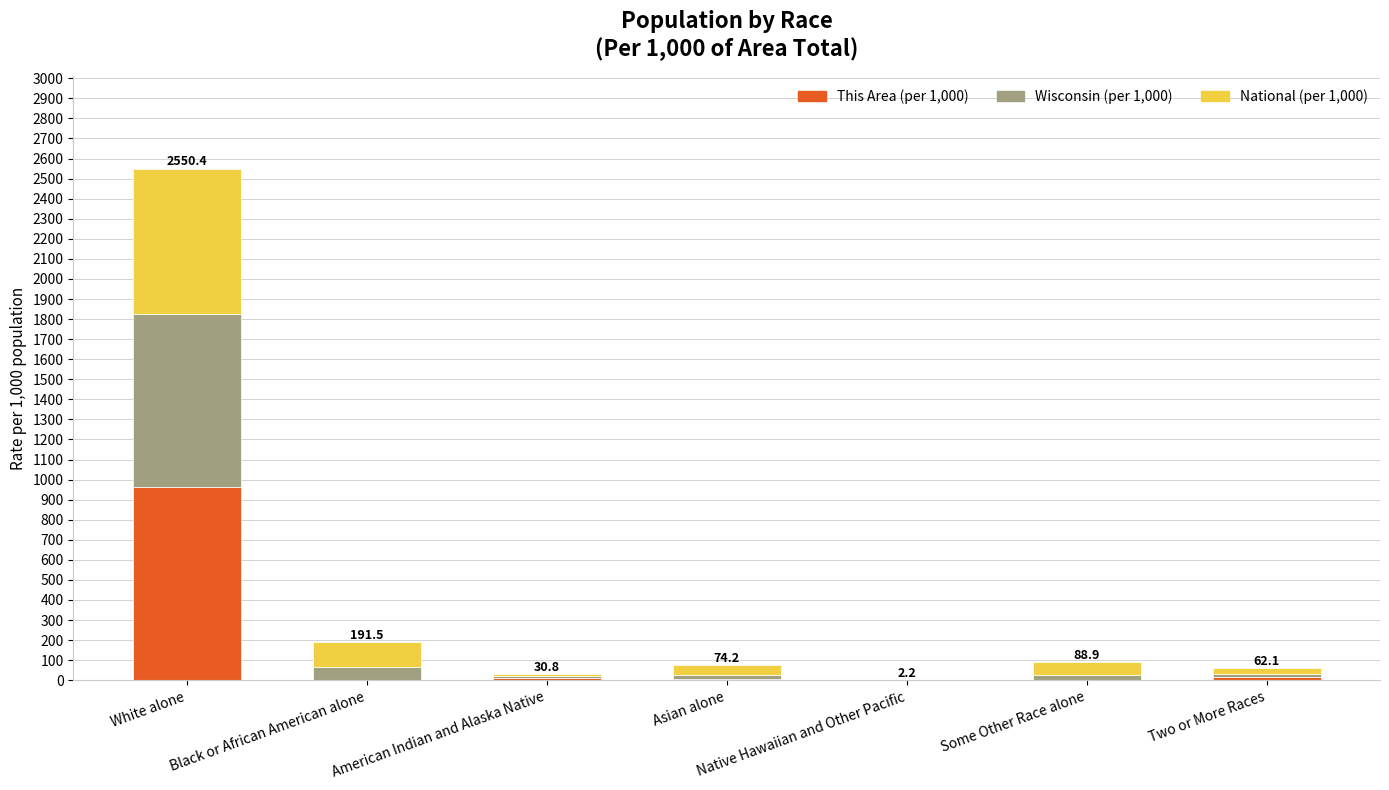

True or false: This Area (per 1,000) has a value of 1605.6 at White alone.

False